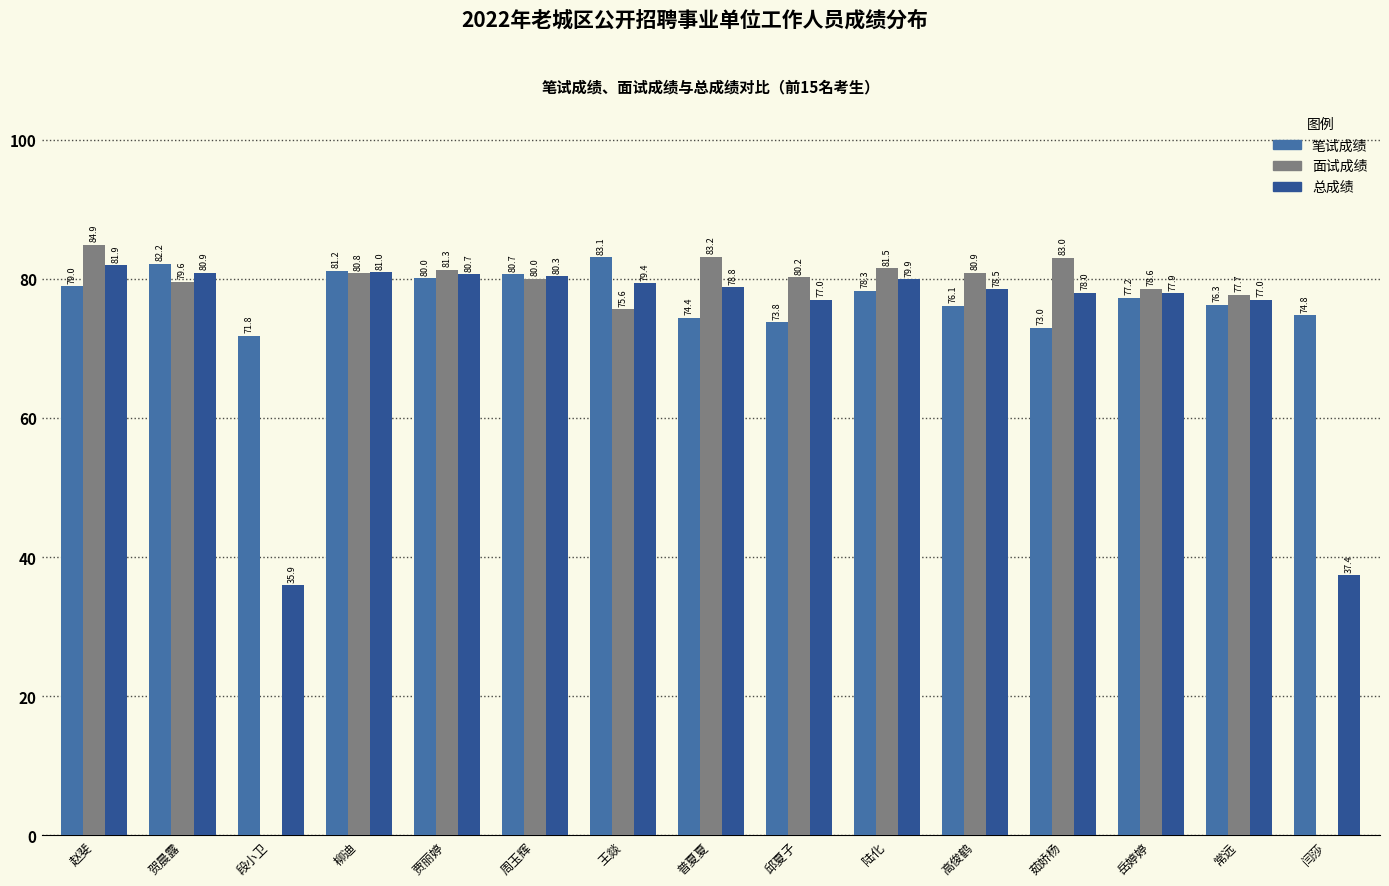

What is the sum of the 总成绩 values at 段小卫 and 王燚?

115.3